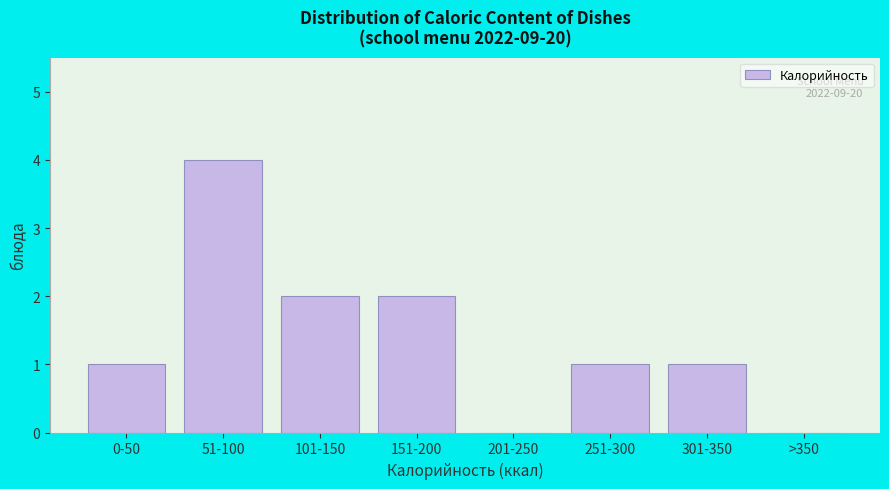

Reading left to right, list all the values displayed in this chart.

0-50=1	51-100=4	101-150=2	151-200=2	201-250=0	251-300=1	301-350=1	>350=0